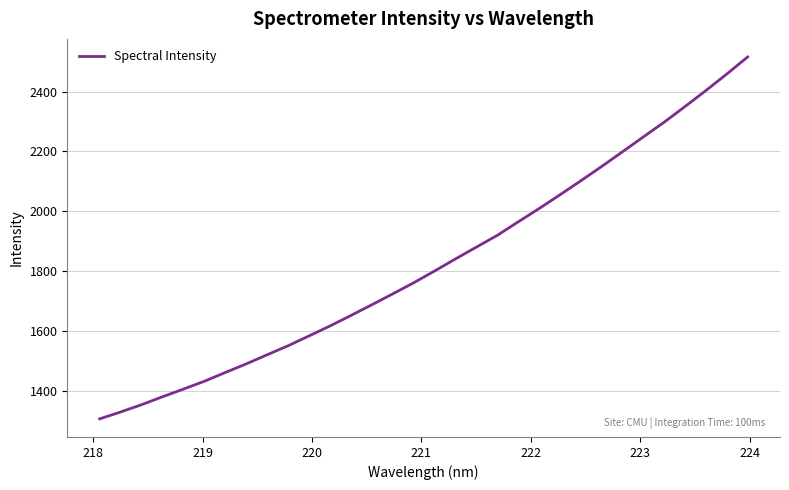

What is the smallest value displayed?

1307.7